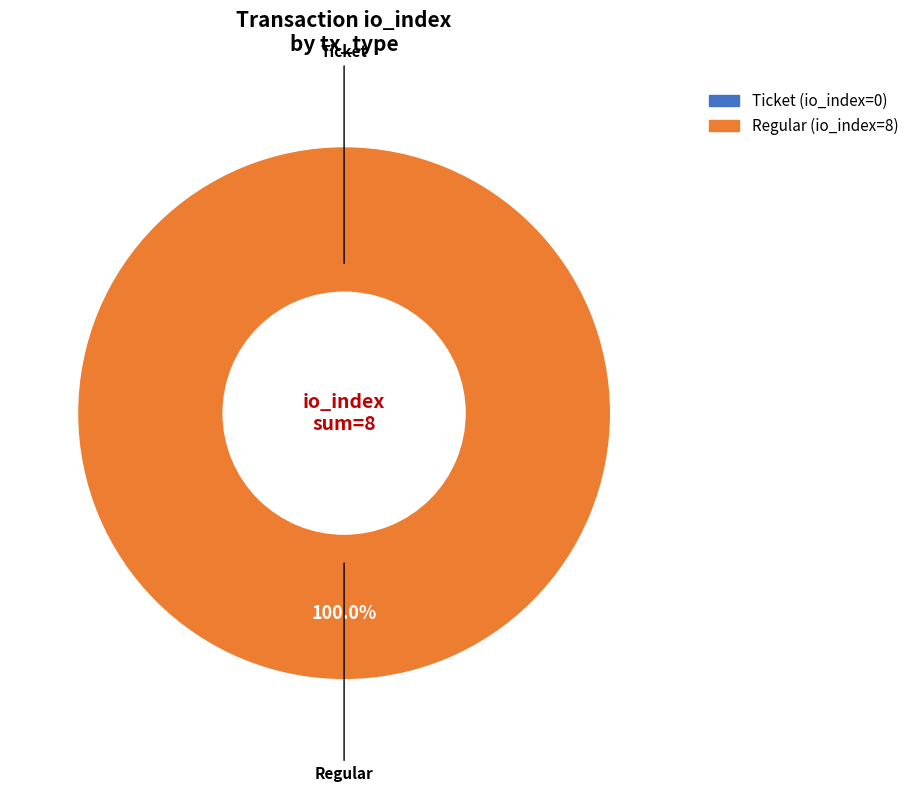

The Regular (io_index=8) slice represents 89% of the pie. True or false?

False